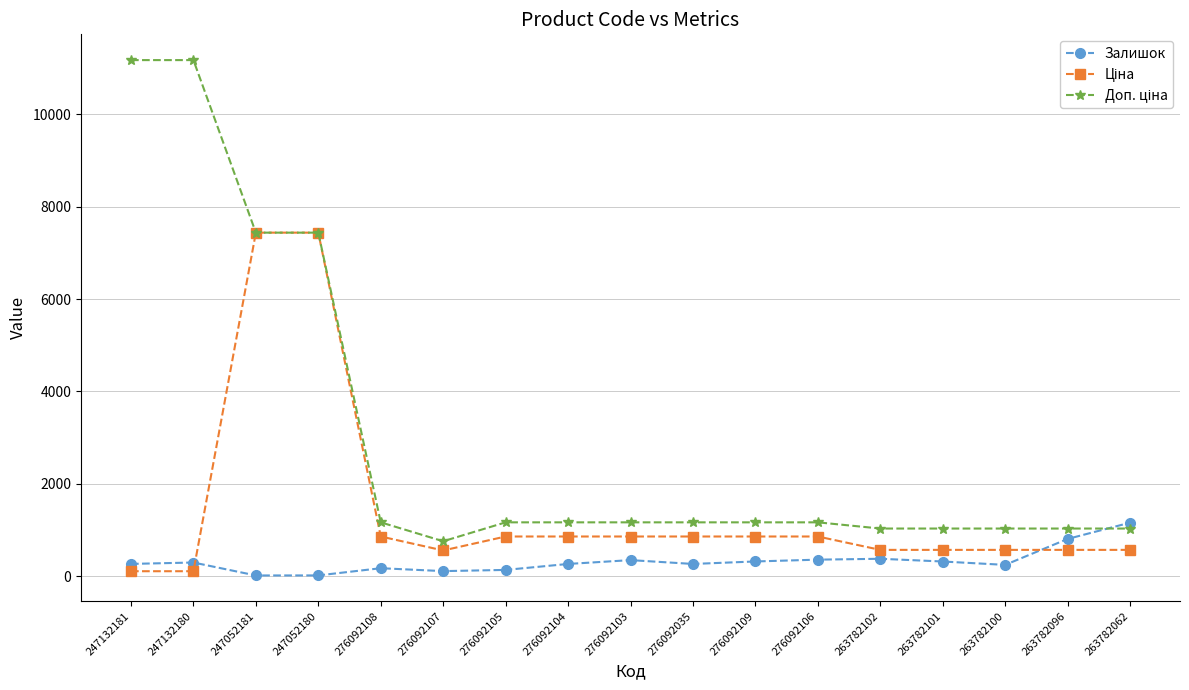

What is the maximum value shown in the chart?

11169.0